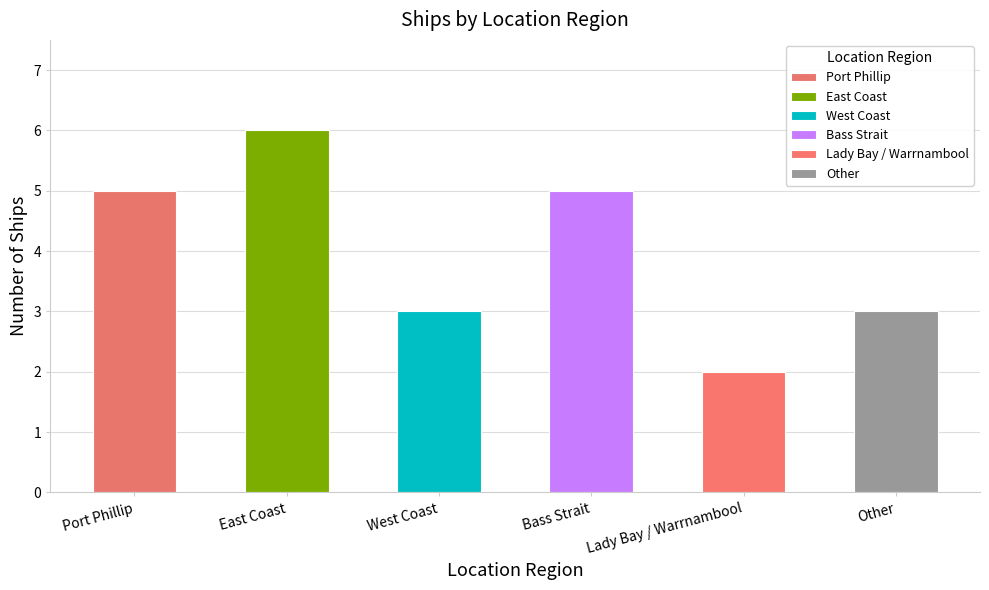

What is the value of the 2nd bar from the left?

6